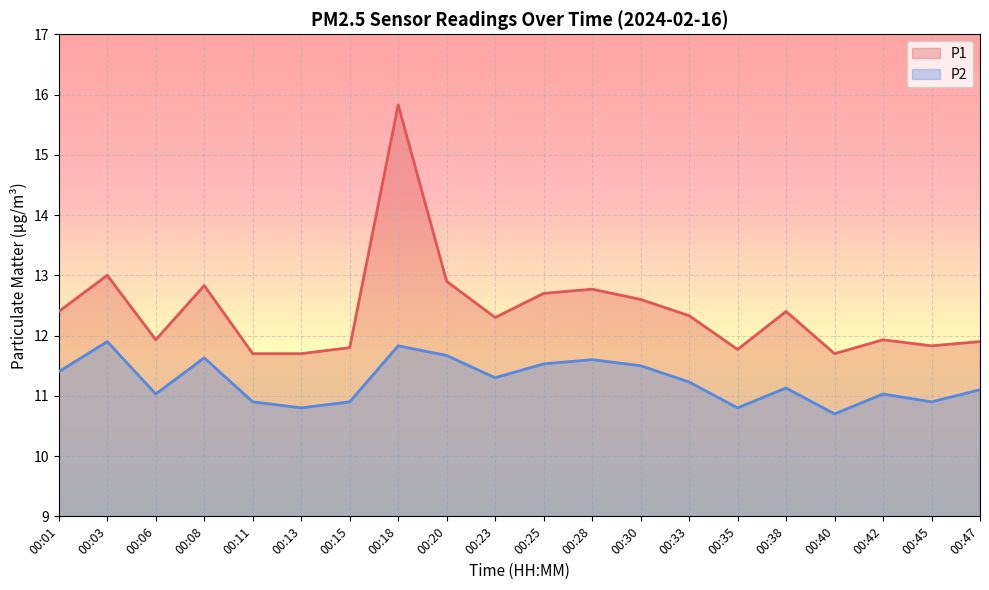

Reading right to left, transcribe all the data shown in this chart.

P1: 00:47=11.9	00:45=11.8	00:42=11.9	00:40=11.7	00:38=12.4	00:35=11.8	00:33=12.3	00:30=12.6	00:28=12.8	00:25=12.7	00:23=12.3	00:20=12.9	00:18=15.8	00:15=11.8	00:13=11.7	00:11=11.7	00:08=12.8	00:06=11.9	00:03=13.0	00:01=12.4
P2: 00:47=11.1	00:45=10.9	00:42=11.0	00:40=10.7	00:38=11.1	00:35=10.8	00:33=11.2	00:30=11.5	00:28=11.6	00:25=11.5	00:23=11.3	00:20=11.7	00:18=11.8	00:15=10.9	00:13=10.8	00:11=10.9	00:08=11.6	00:06=11.0	00:03=11.9	00:01=11.4